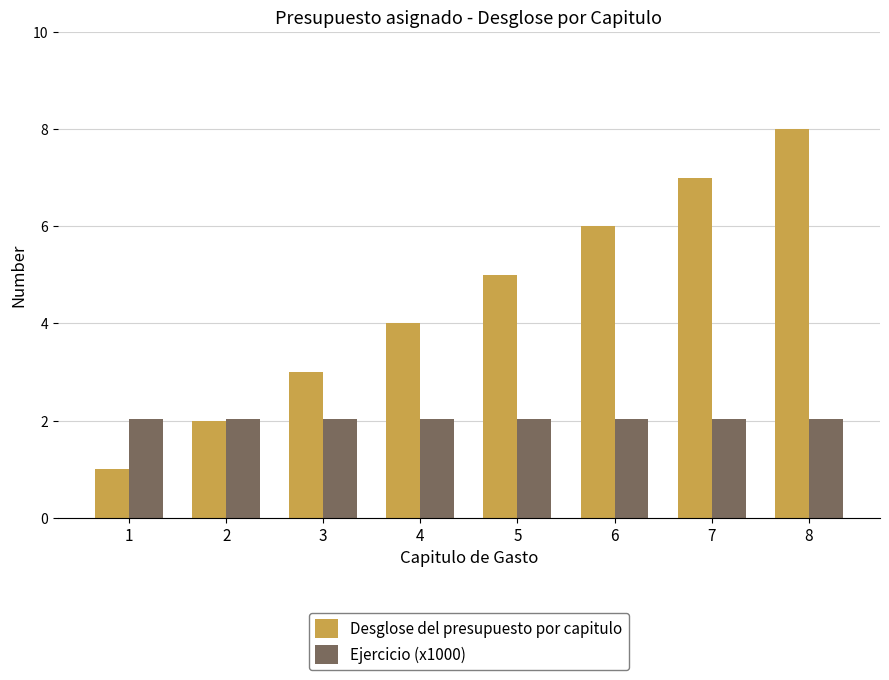

At which category is the sum across all series the highest?

8